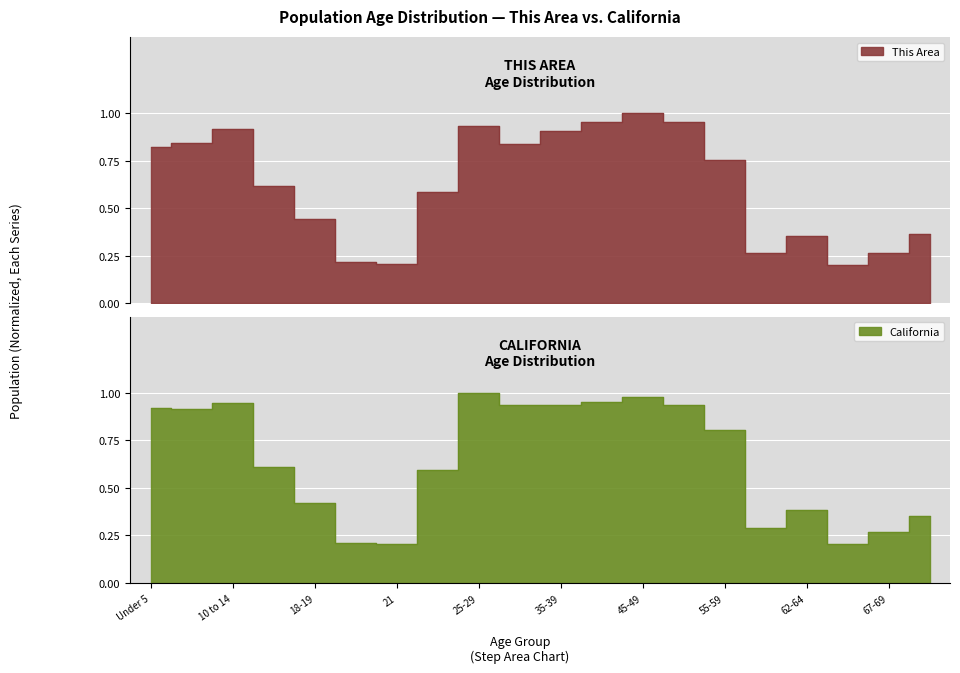

How many series are shown in this chart?

2